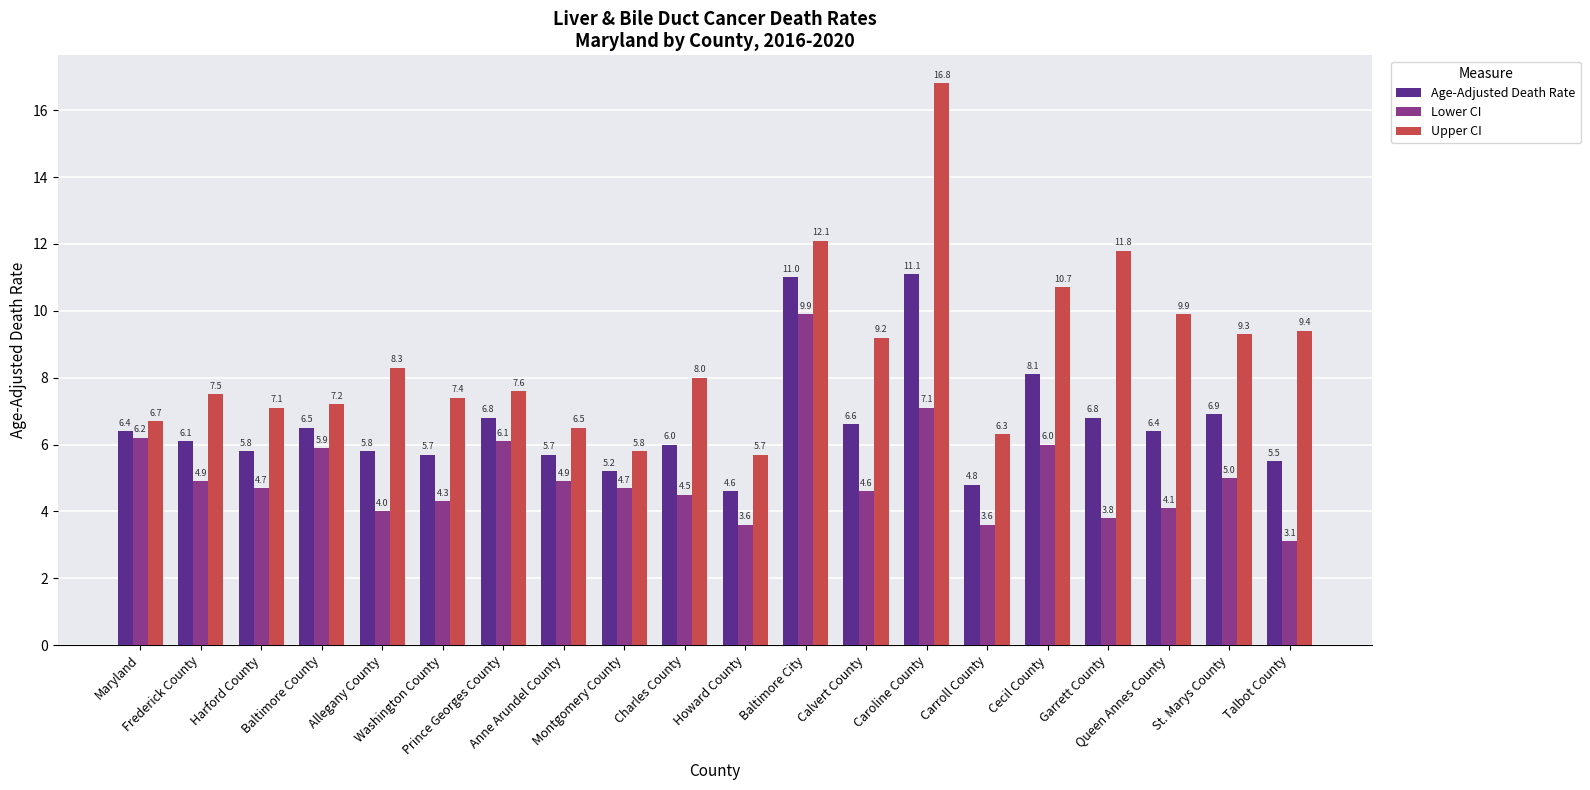

Which series has the widest spread of values?

Upper CI